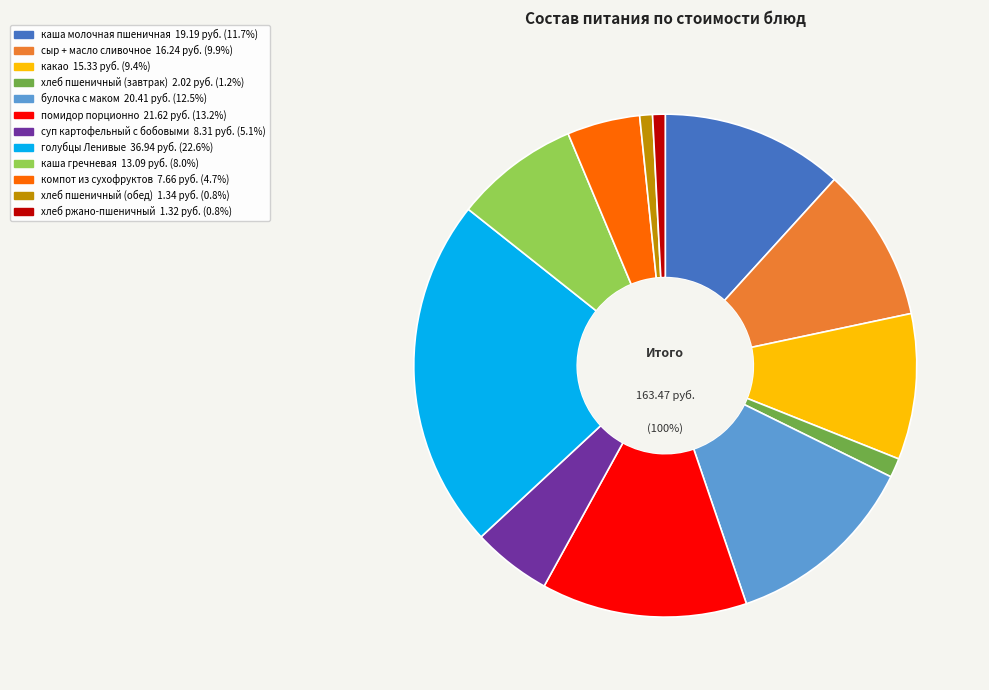

The компот из сухофруктов slice represents 5% of the pie. True or false?

True